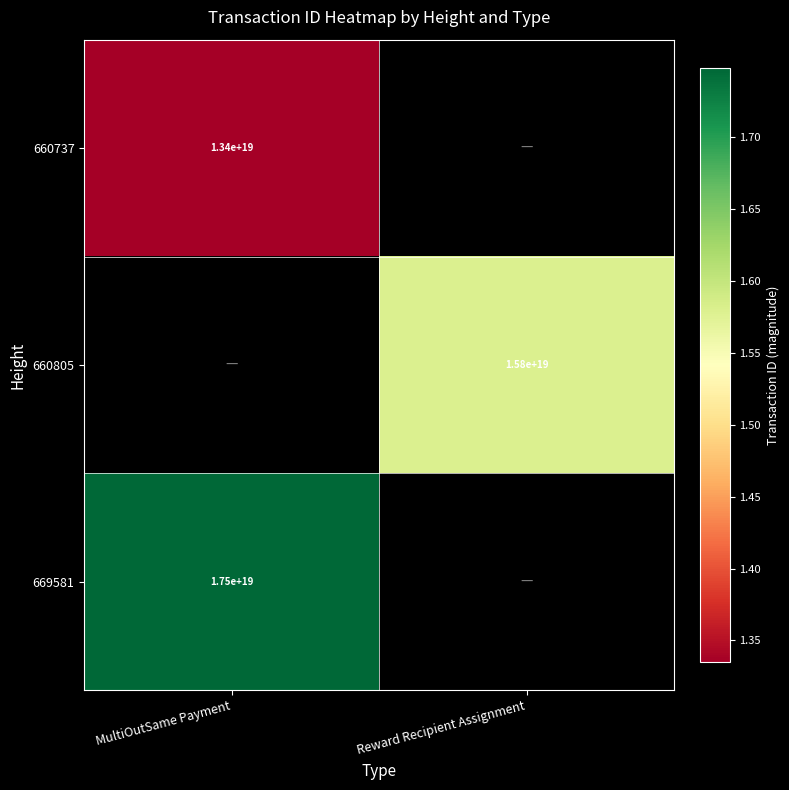

True or false: 660737 has a value of 5201681092663616512 at MultiOutSame Payment.

False